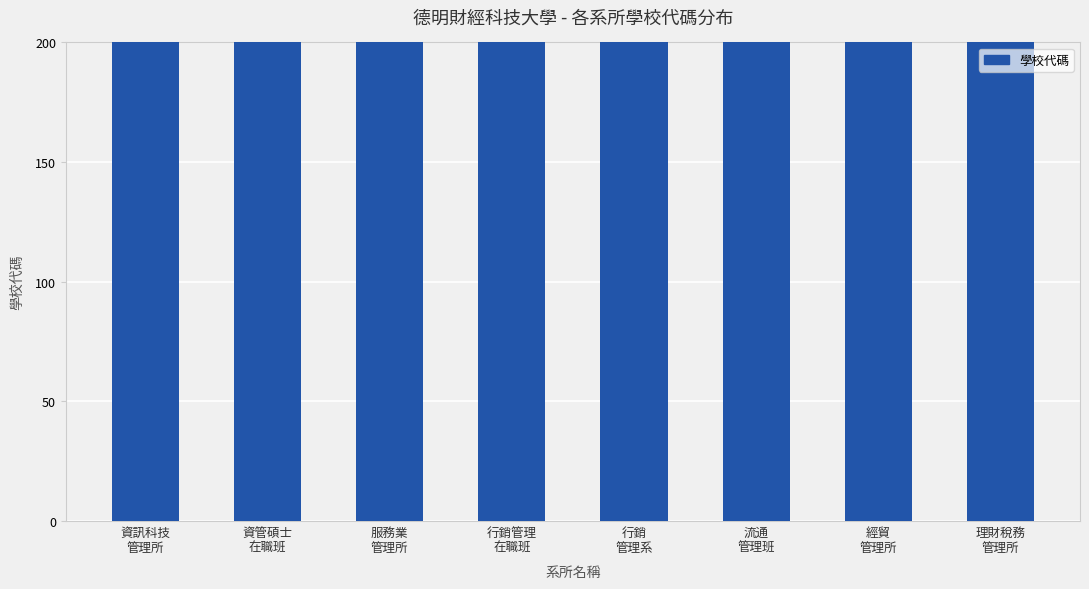

Which label corresponds to the smallest value in the chart?

資訊科技
管理所